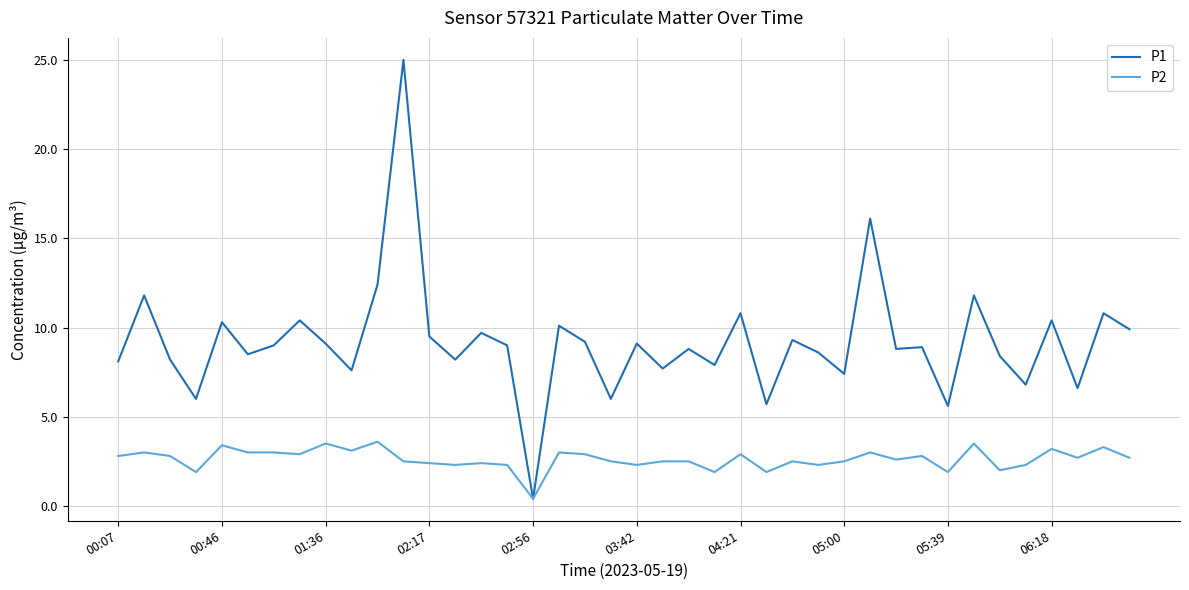

Which series has the largest total across all categories?

P1